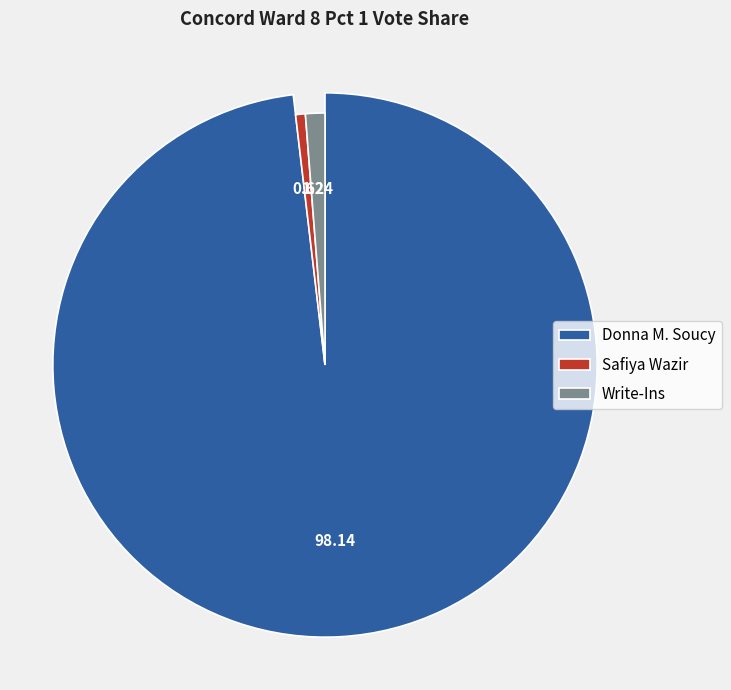

To the nearest percent, what is the difference between the Donna M. Soucy and Write-Ins slice percentages?

97%